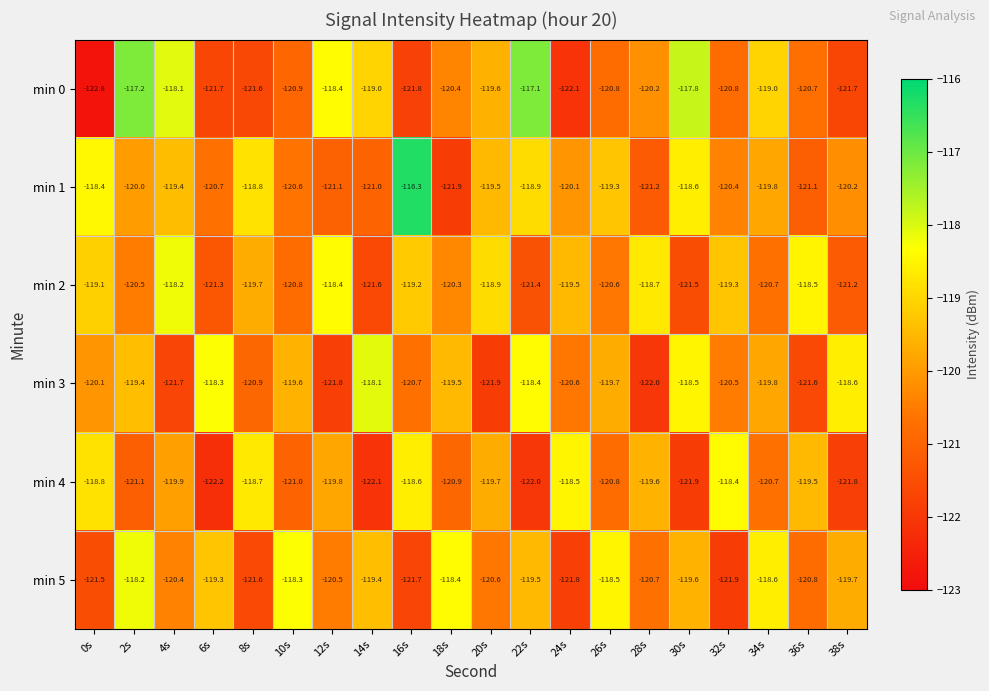

What is the total value across all series at 16s?

-718.3